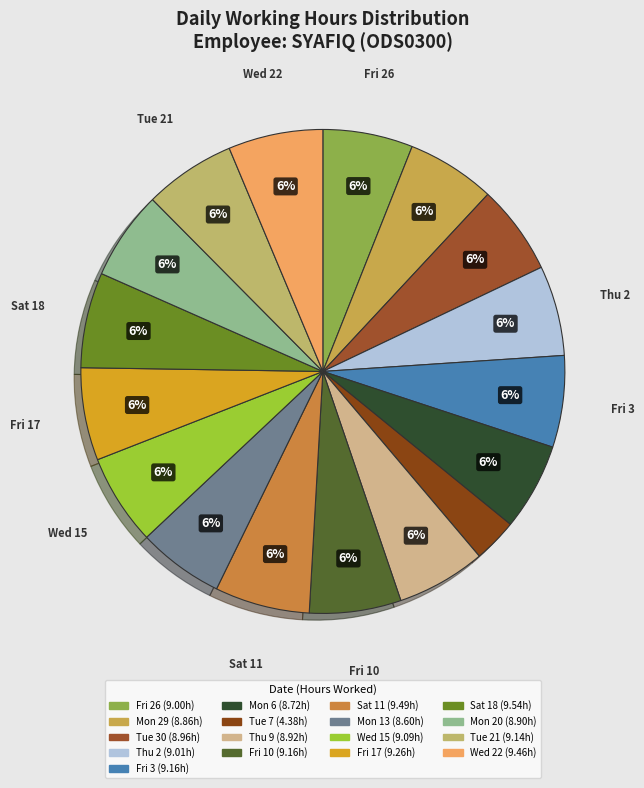

Do Fri 10 and Tue 7 together represent more than half of the pie?

No